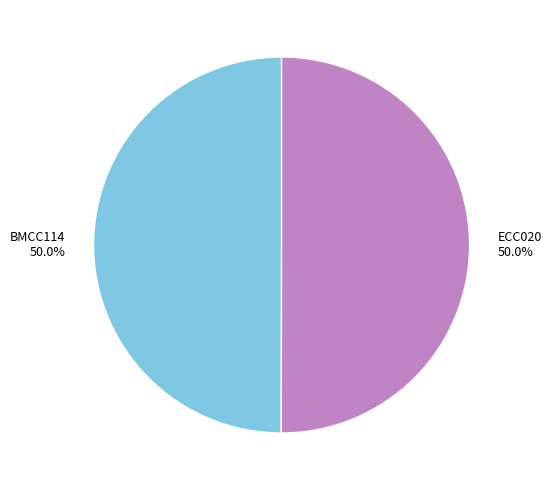

What portion of the pie excludes BMCC114?

50.0%